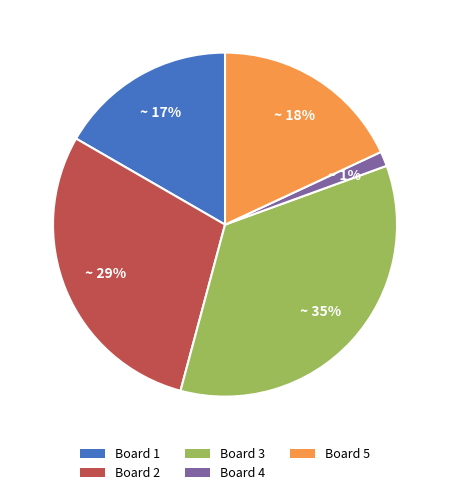

Is the sum of Board 3 and Board 1 greater than half?

Yes